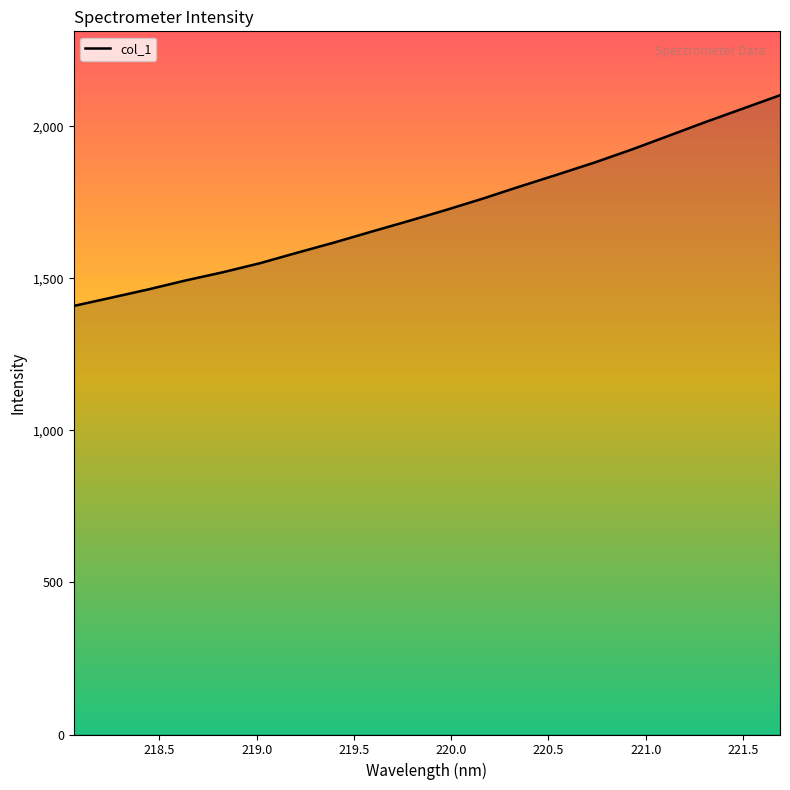

What is the difference between the maximum and minimum values?

692.6